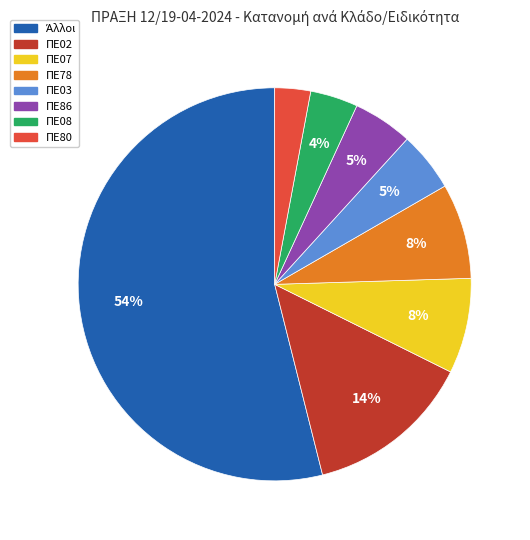

Does any single category account for the majority?

Yes